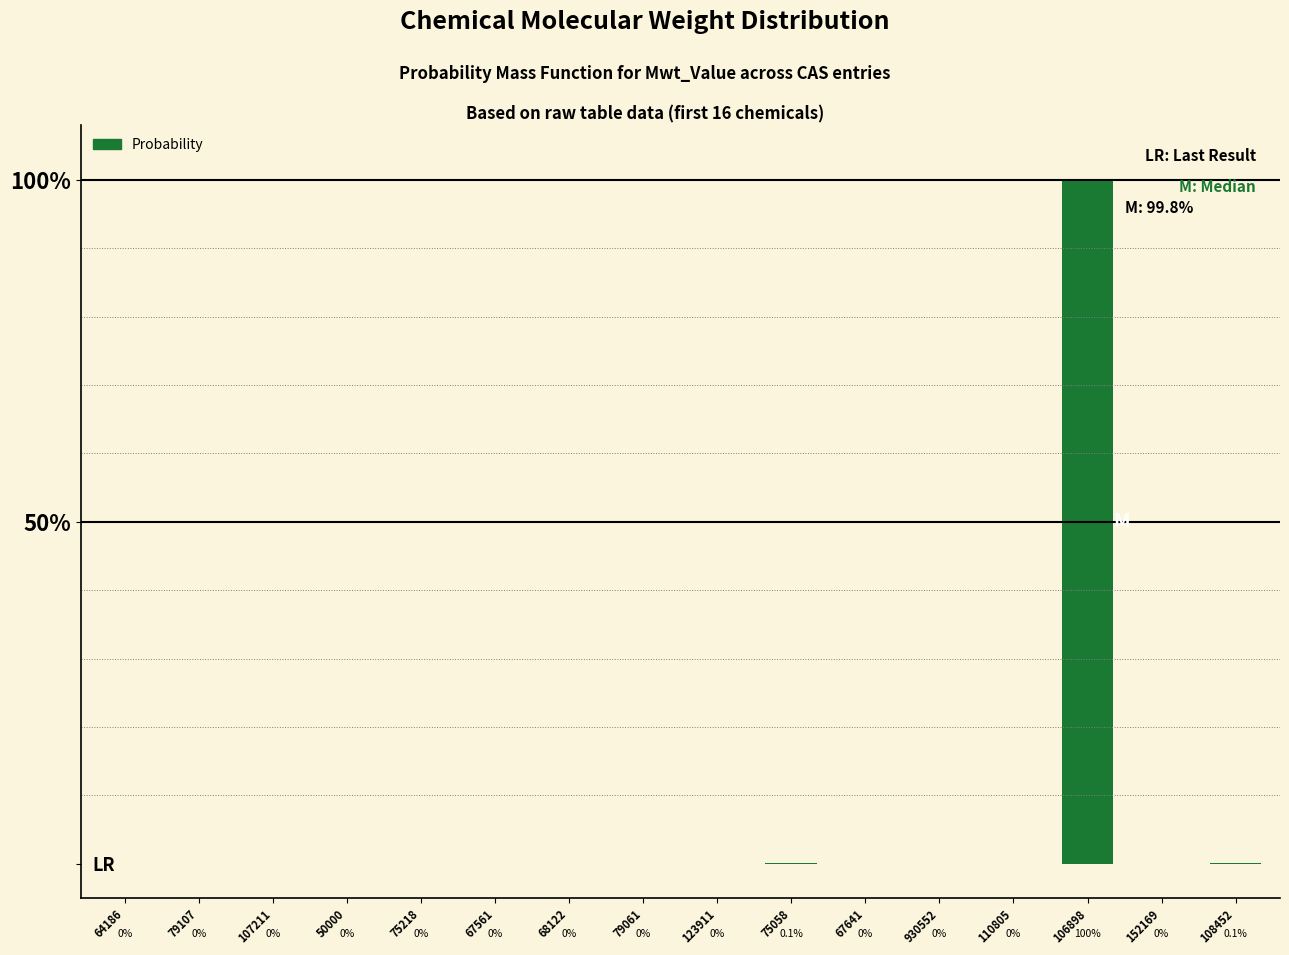

True or false: the data shows -0.6 at 67561.

False